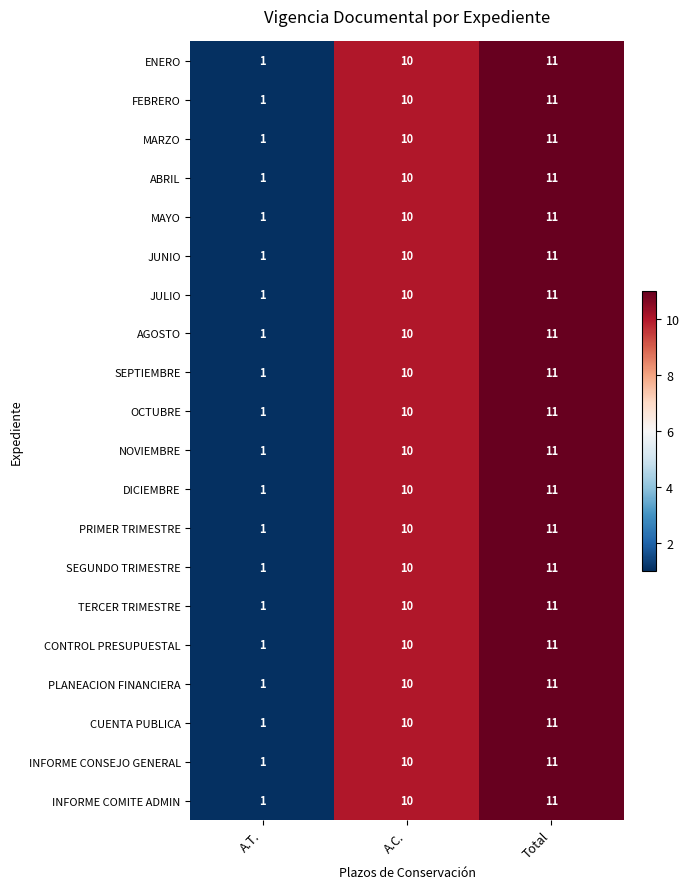

What is the sum of all JUNIO values?

22